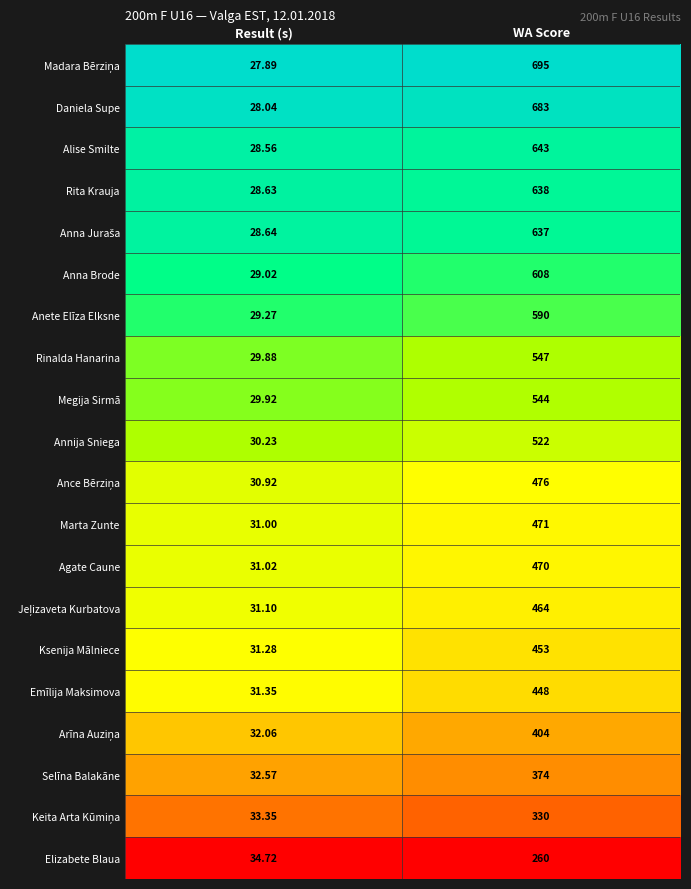

Is the value of Alise Smilte at WA Score greater than the value of Annija Sniega at WA Score?

Yes